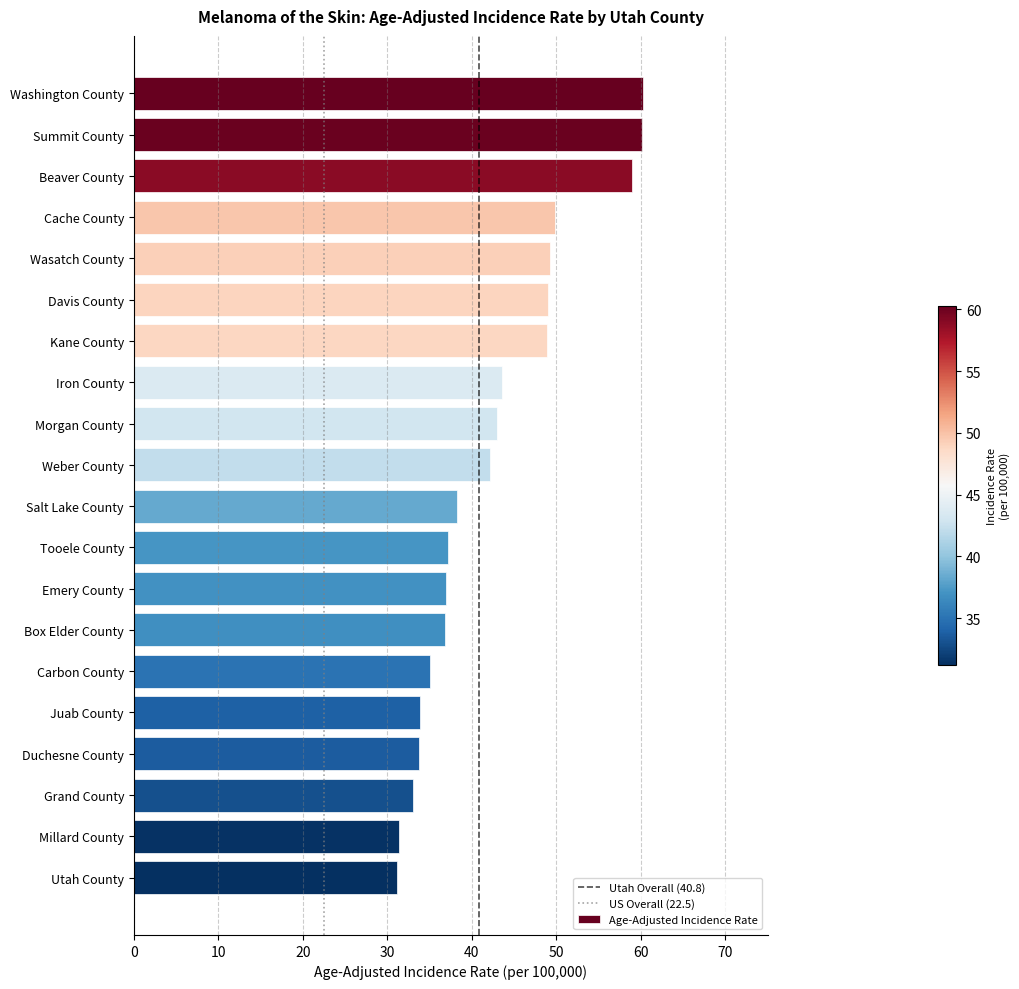

What is the change in value from Kane County to Millard County?

-17.5